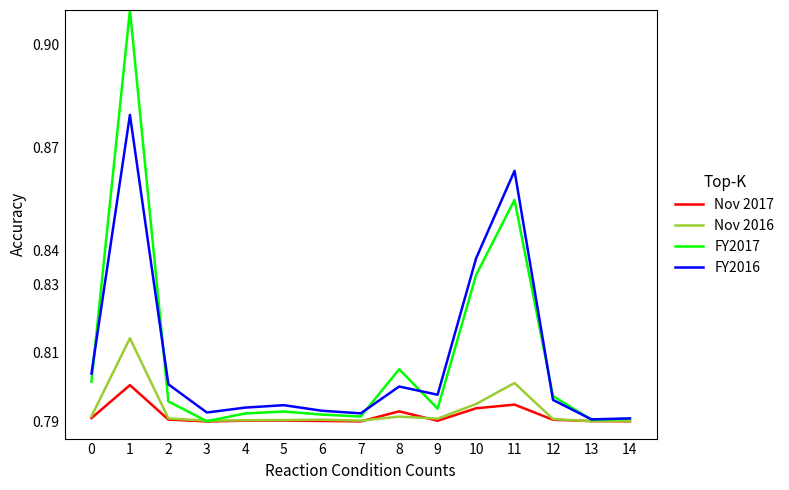

Is the value of FY2016 at 6 greater than the value of Nov 2017 at 12?

Yes